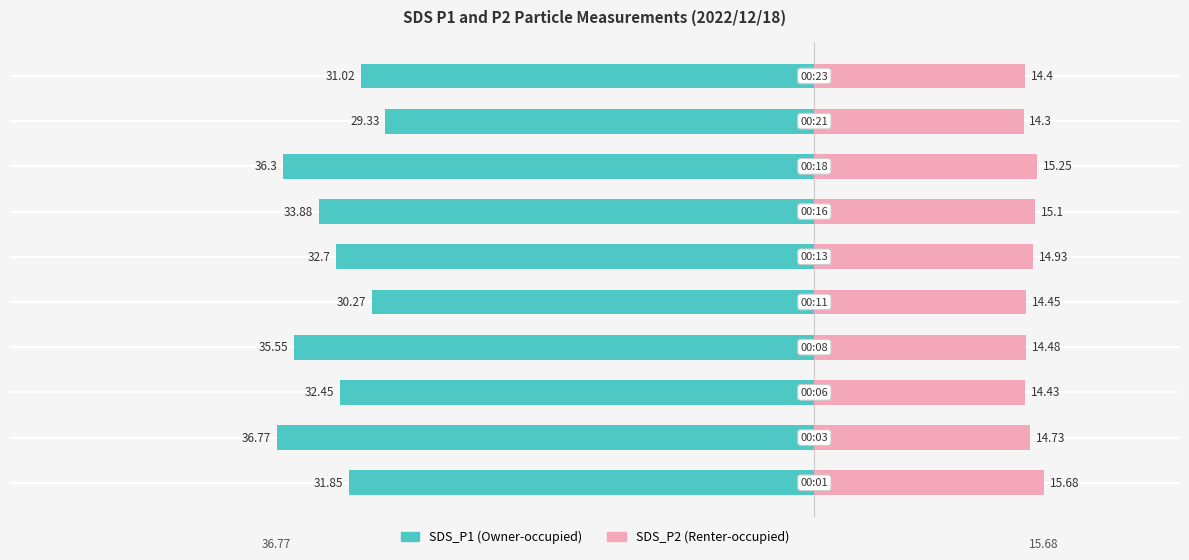

Which series changed the most between 0 and 10?

SDS_P1